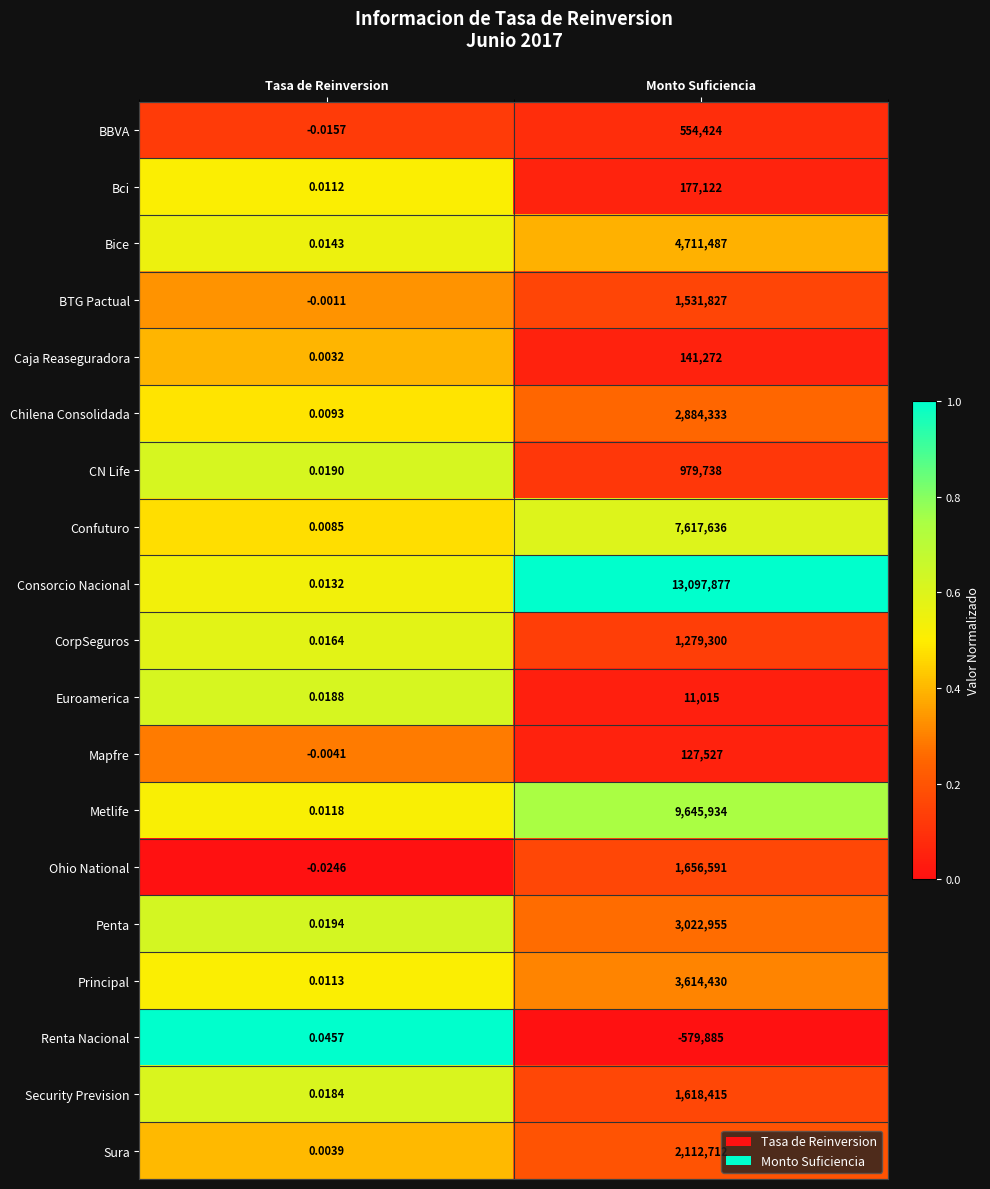

At which category is the sum across all series the highest?

Monto Suficiencia